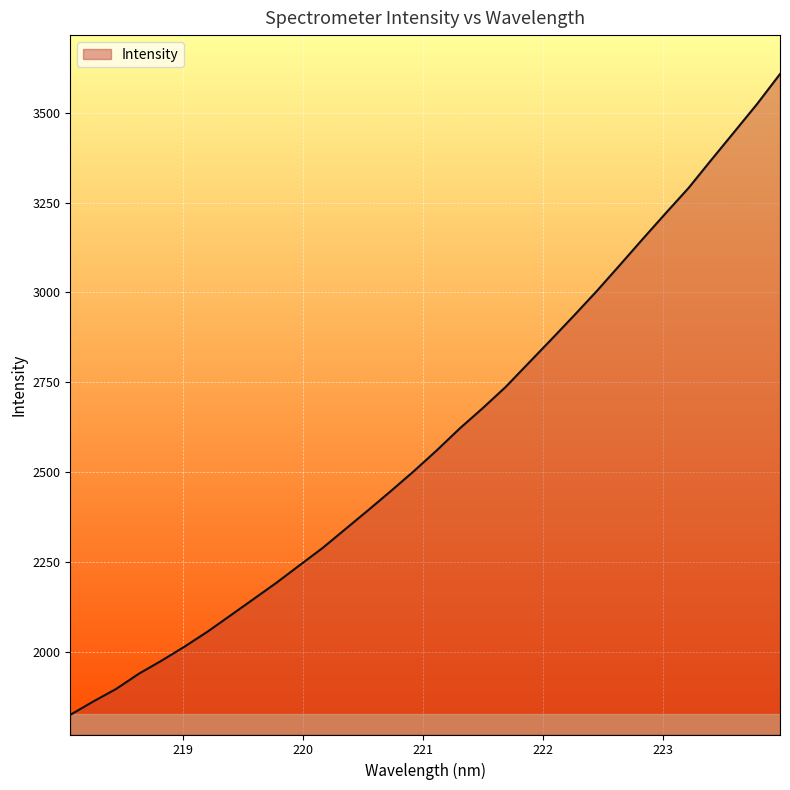

What is the smallest value displayed?

1824.3